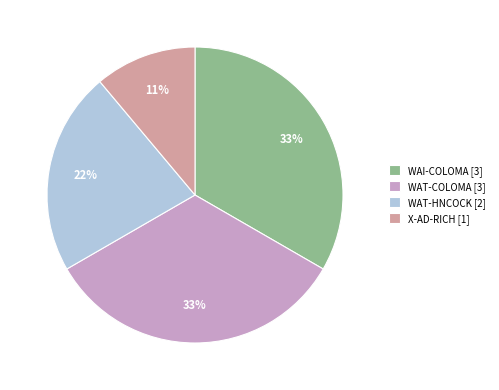

Is it true that WAI-COLOMA is 33% of the pie?

True